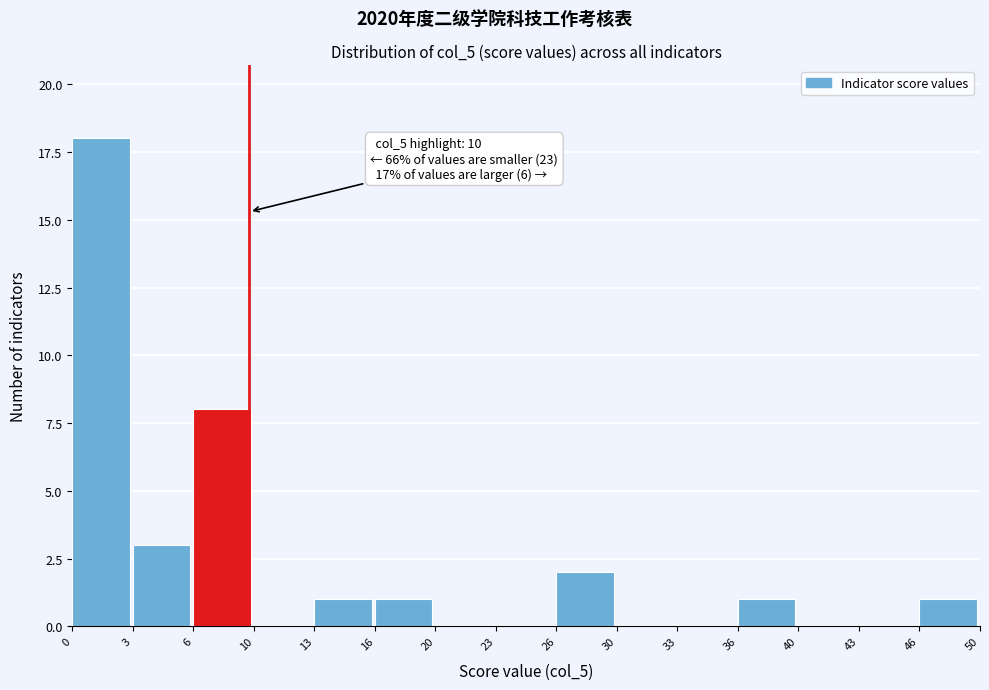

Reading left to right, transcribe all the data shown in this chart.

0=18	3=3	6=8	10=0	13=1	16=1	20=0	23=0	26=2	30=0	33=0	36=1	40=0	43=0	46=1